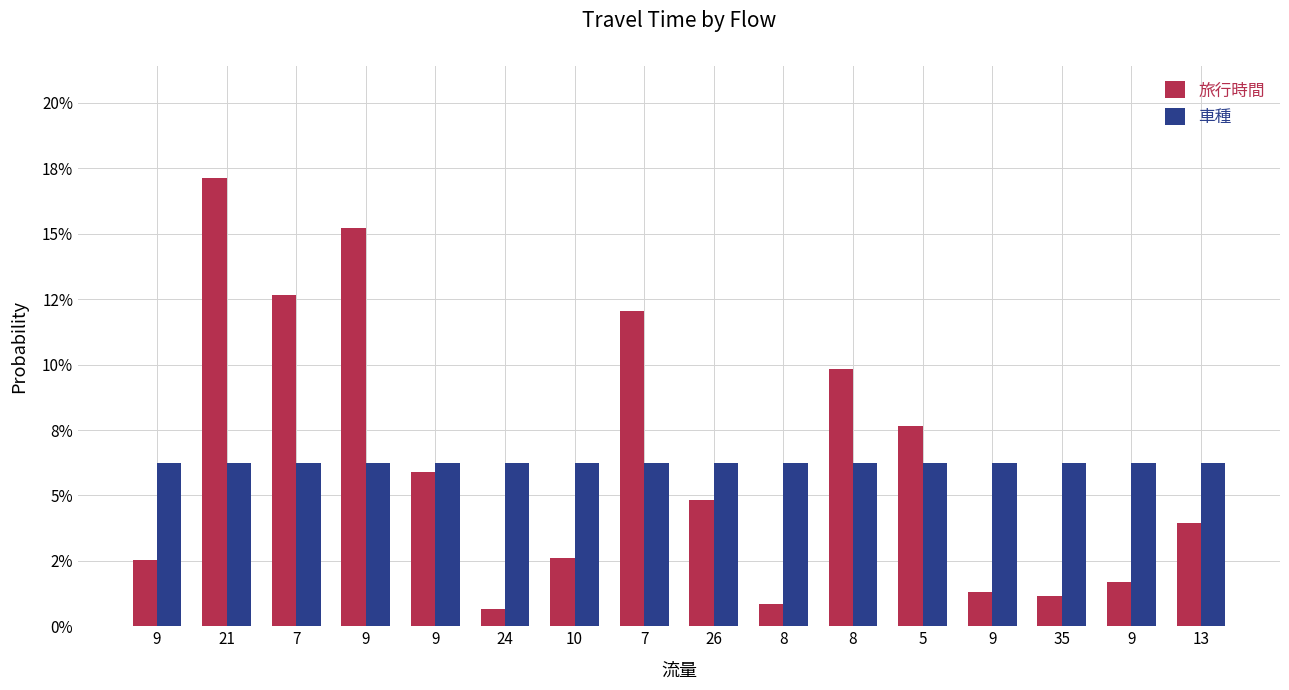

What is the label of the 12th bar from the left?

5